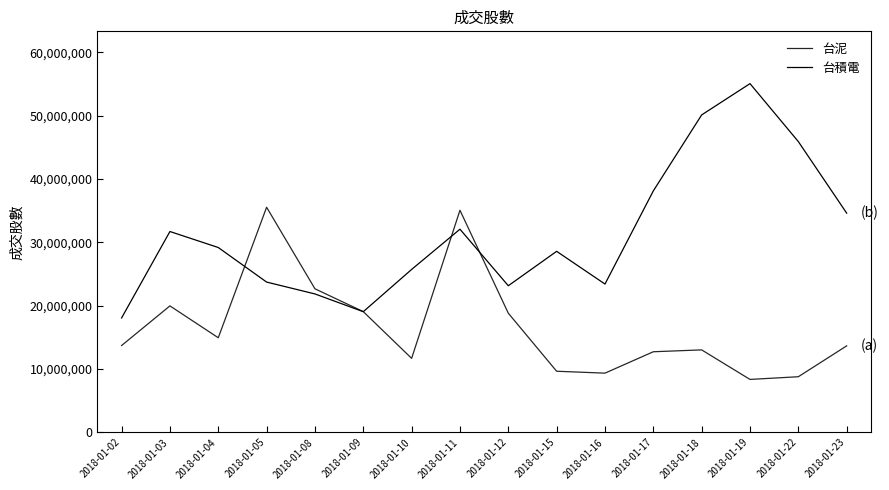

The 台積電 series shows 19957195 at 2018-01-22. True or false?

False